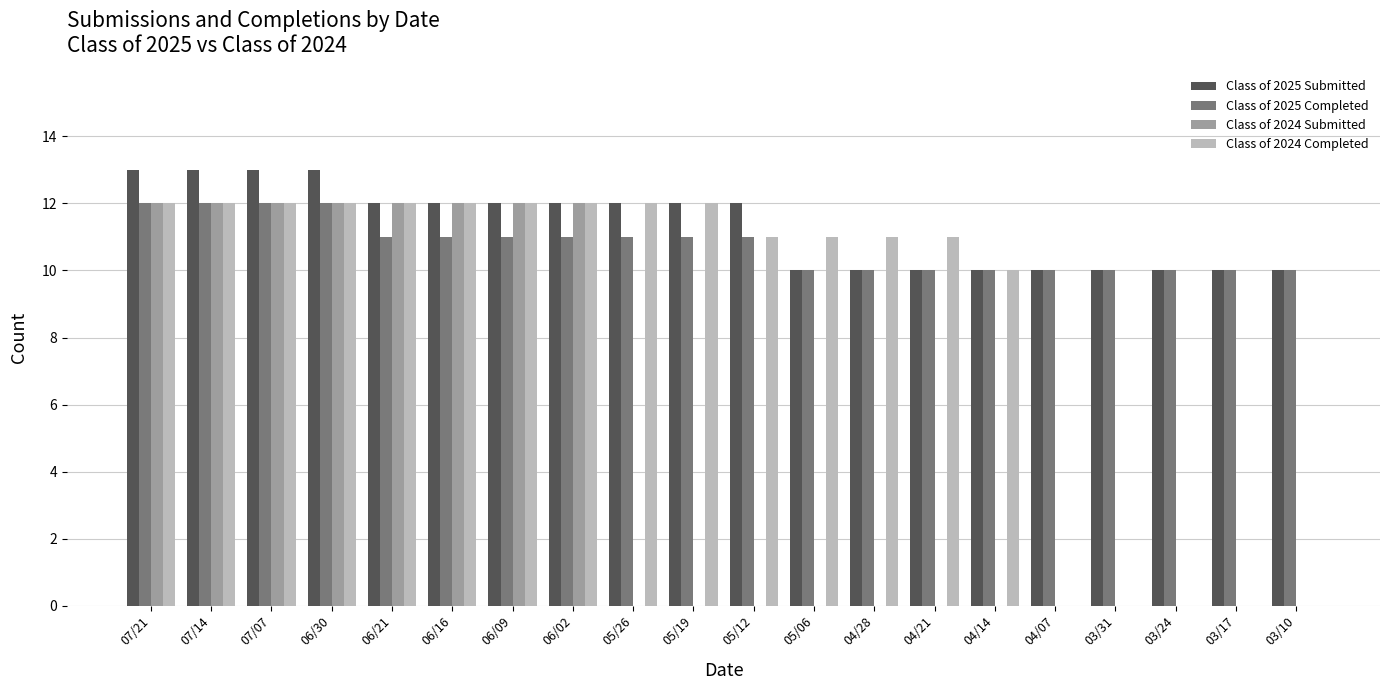

What is the sum of all Class of 2025 Submitted values?

226